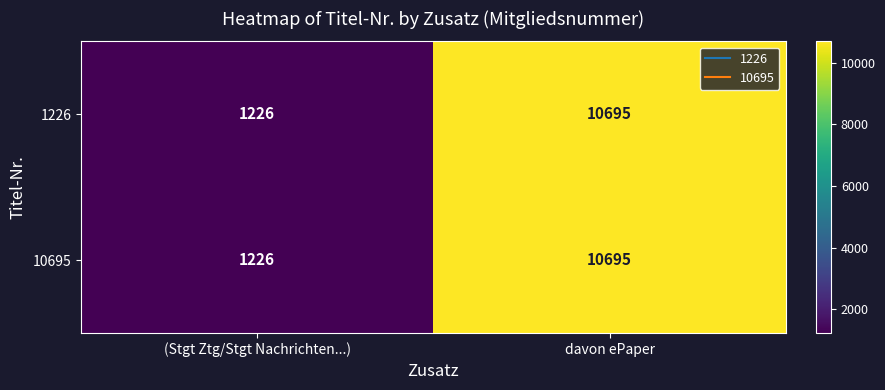

What is the difference between the maximum and minimum values in the 1226 series?

9469